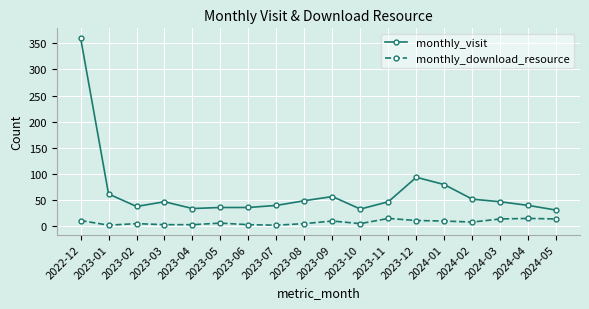

Which label corresponds to the largest value in the chart?

2022-12